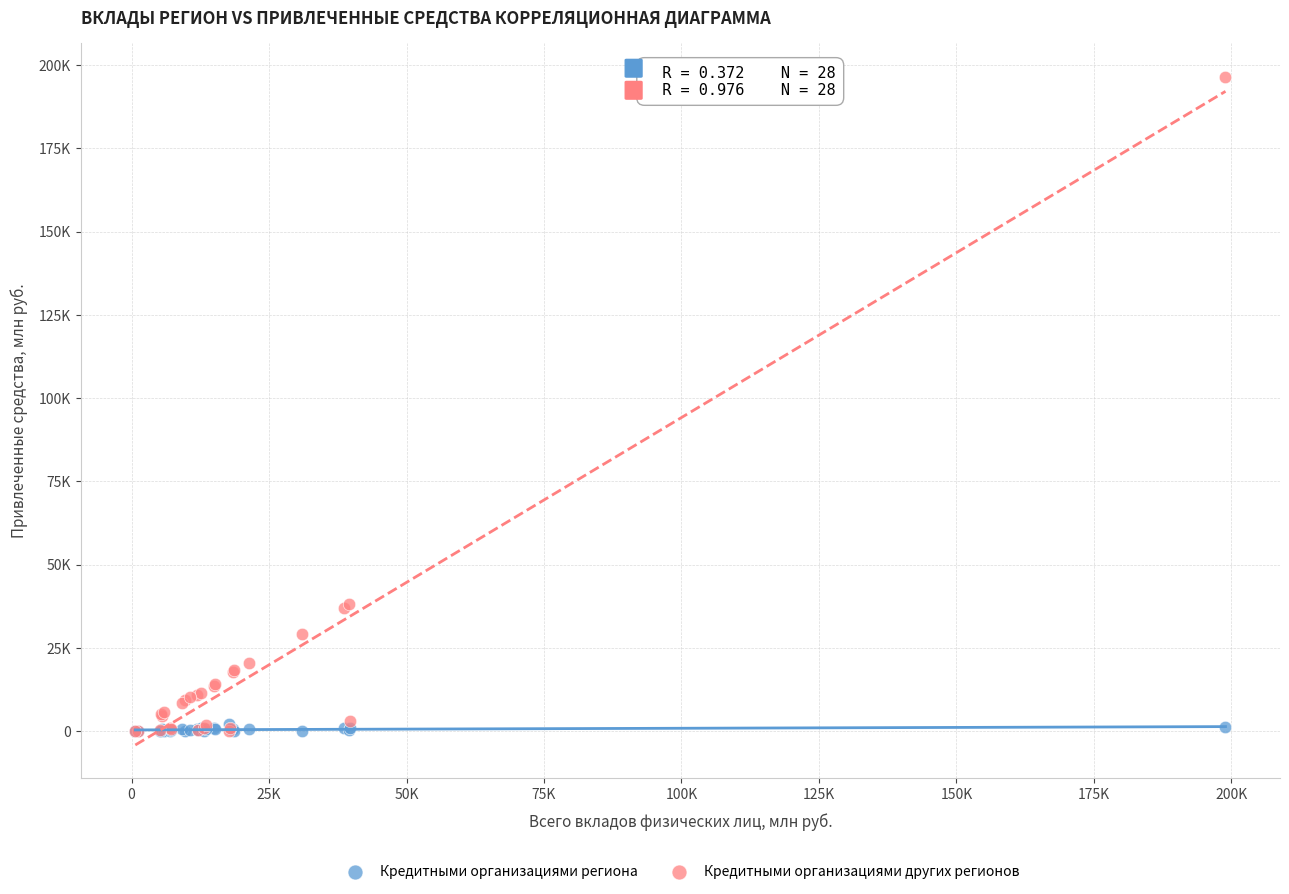

What are all the series names shown in the legend?

Кредитными организациями региона, Кредитными организациями других регионов